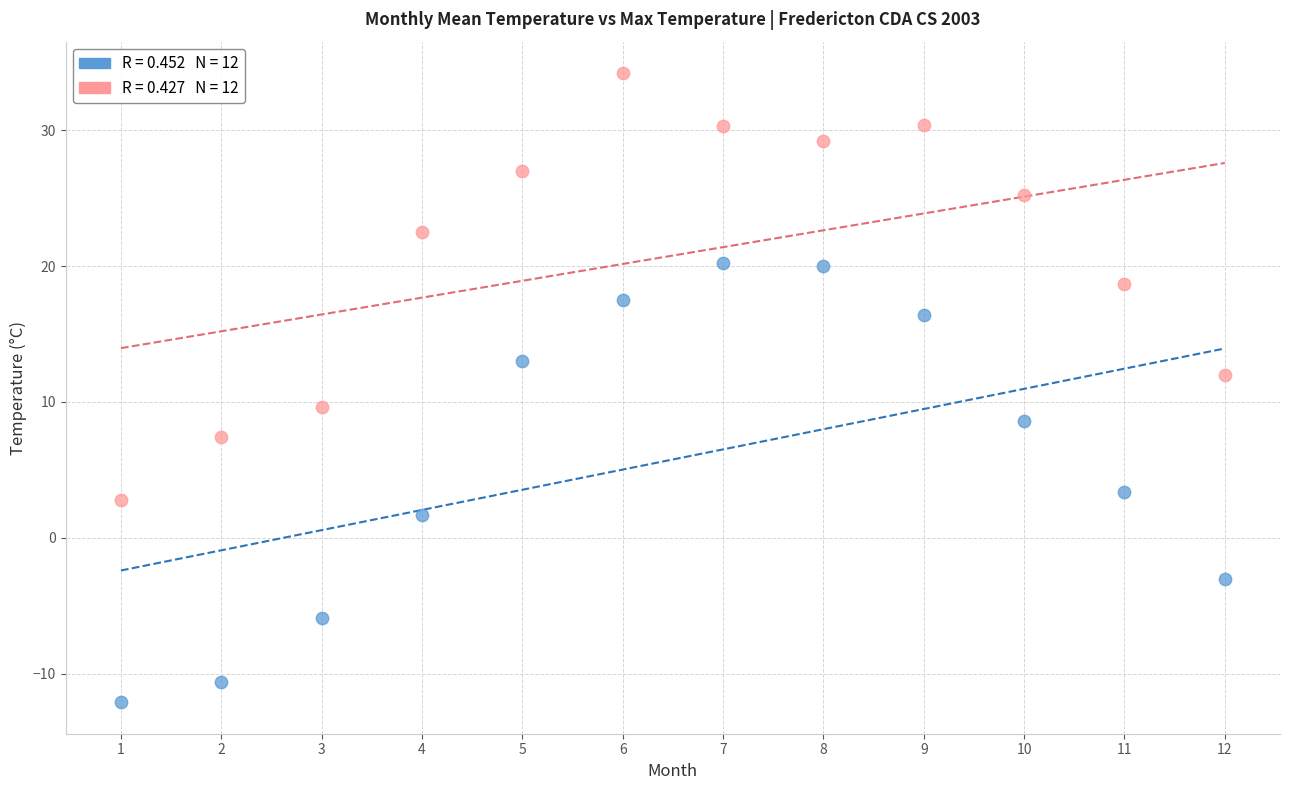

Across all data points, what is the range of X values (max minus min)?

11.0